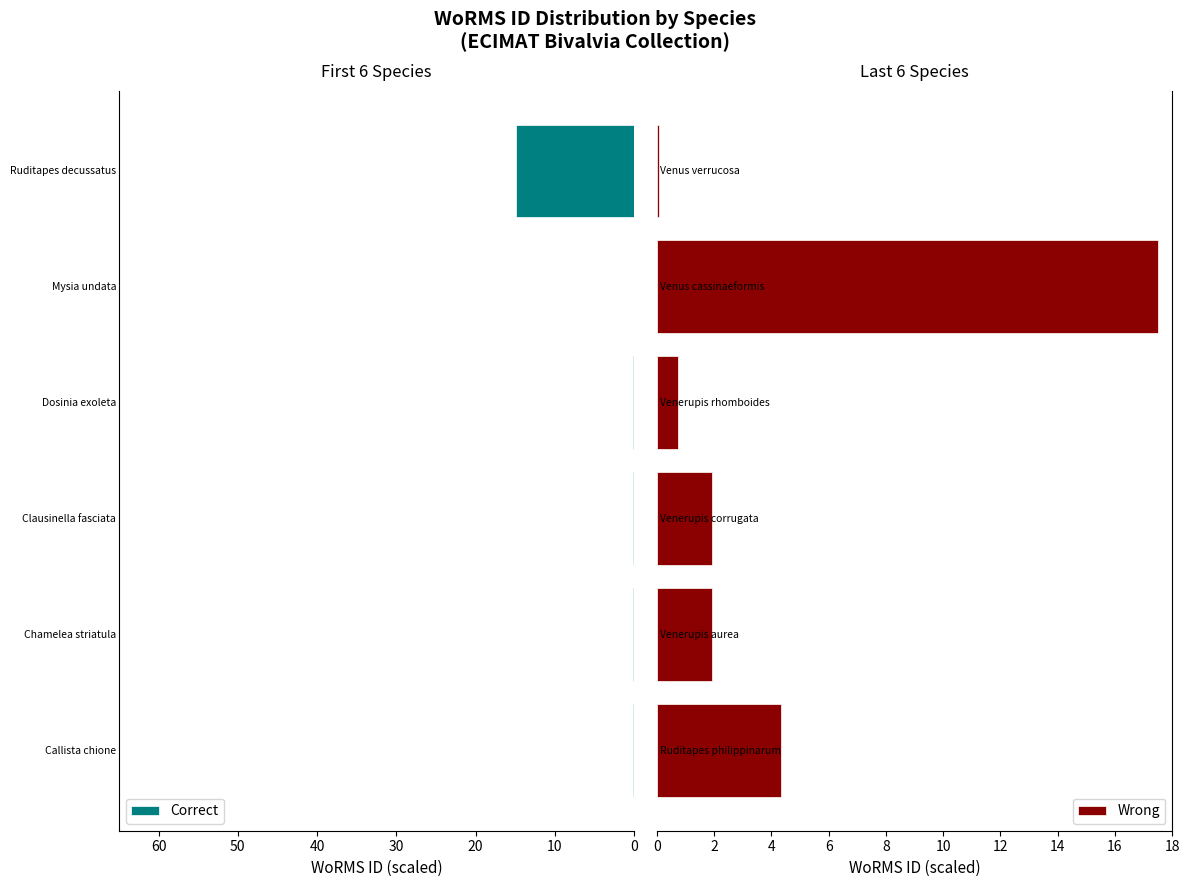

At 40, list the series in order from largest to smallest.

Wrong, Correct